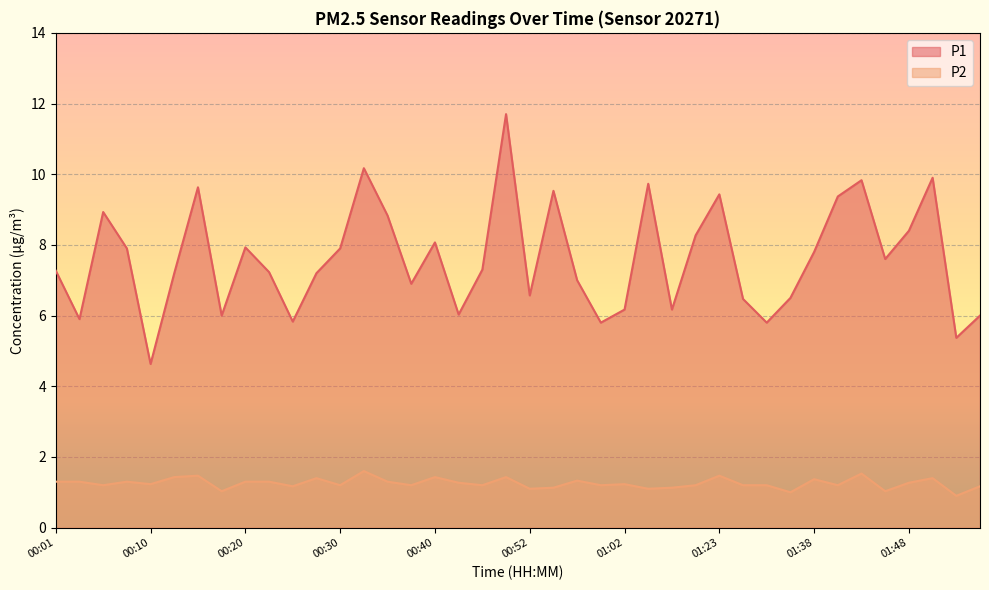

Which series has the largest total across all categories?

P1